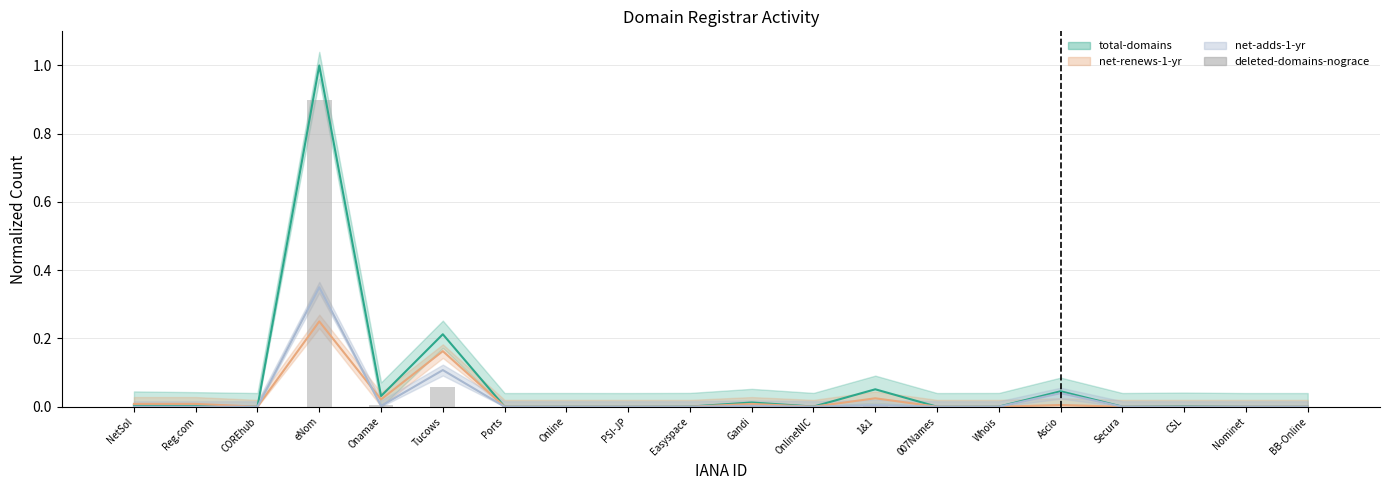

The value at 007Names is 0.4. True or false?

False